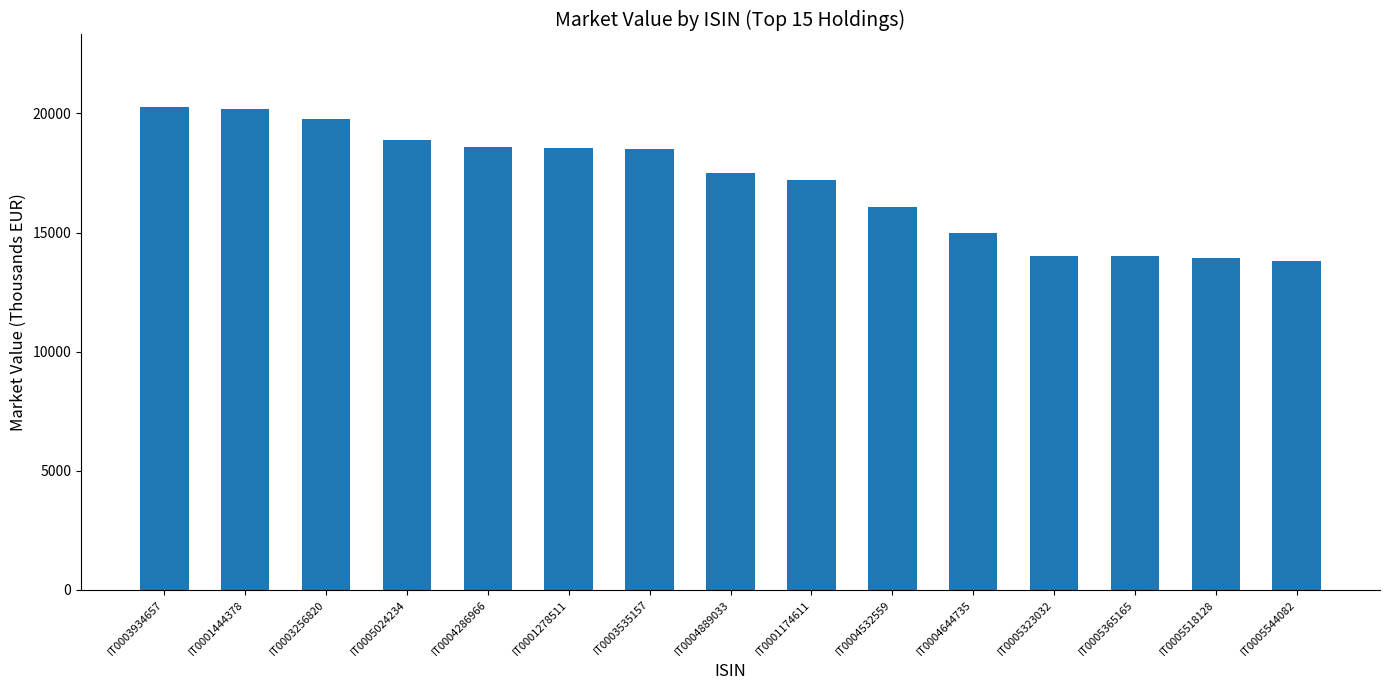

What position from the left is IT0005024234?

4